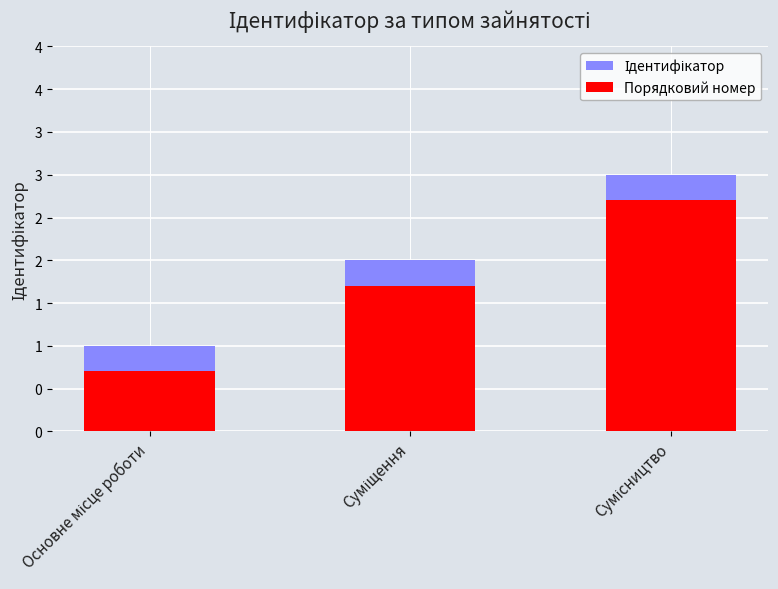

What is the difference between the Порядковий номер values at Суміщення and Сумісництво?

1.0